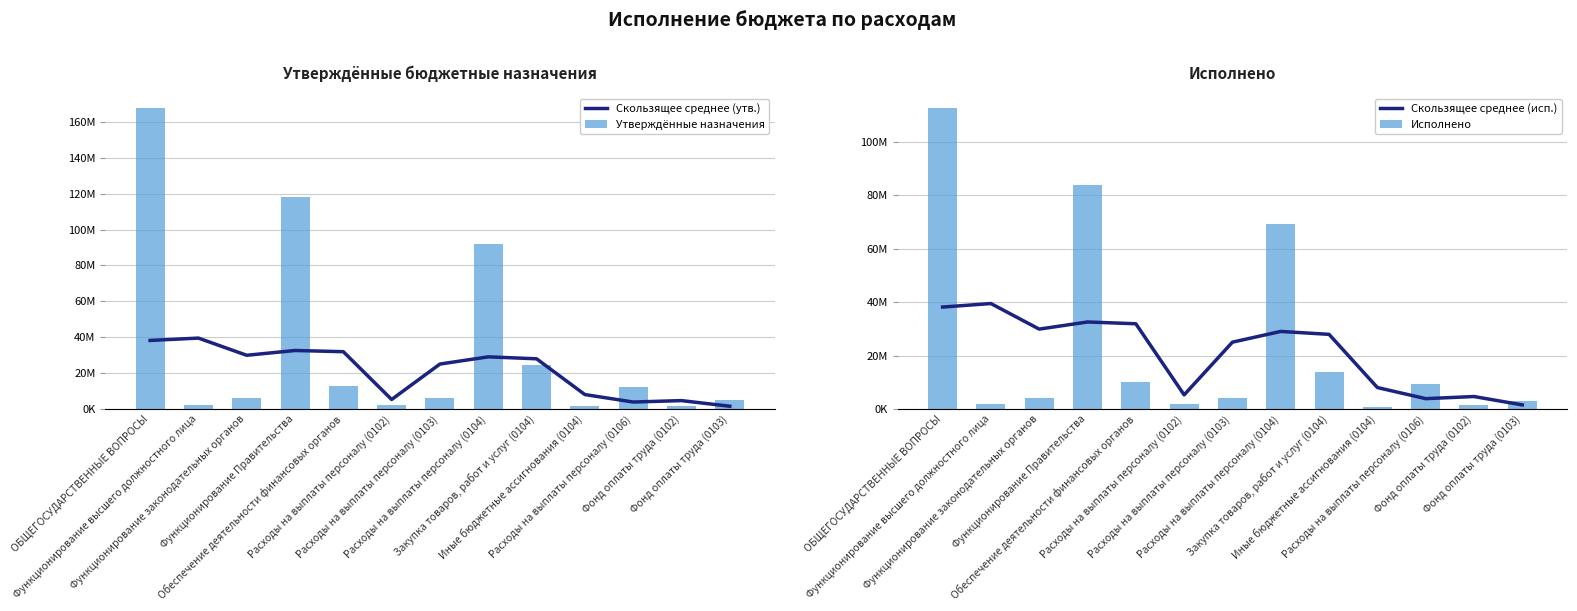

At which label does Скользящее среднее (утв.) first exceed 27962028?

ОБЩЕГОСУДАРСТВЕННЫЕ ВОПРОСЫ